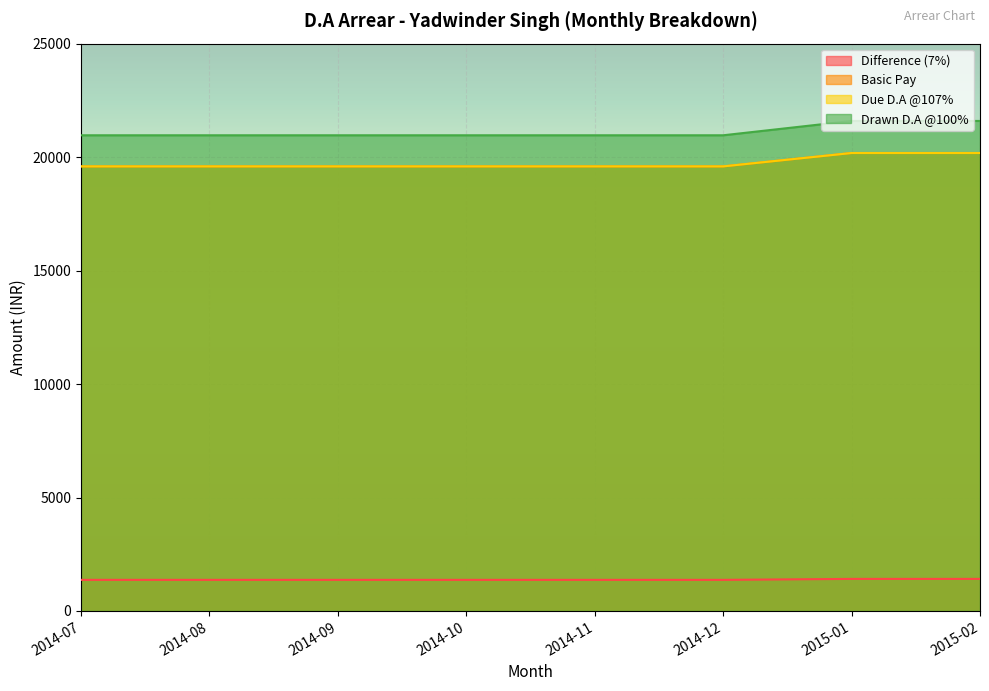

What is the label of the 2nd point from the right?

2015-01